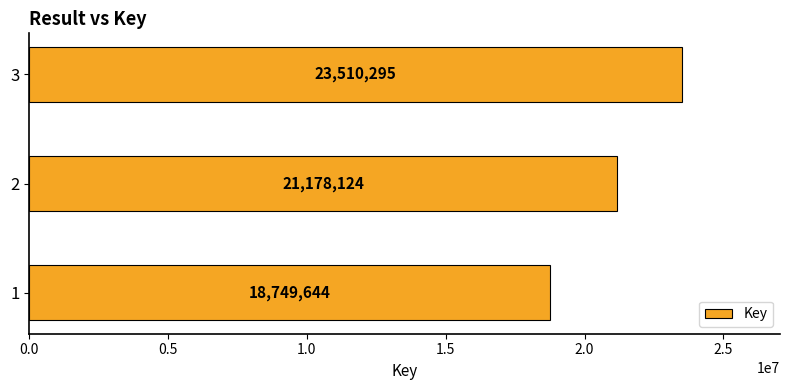

List the labels in order of value, smallest first.

1, 2, 3